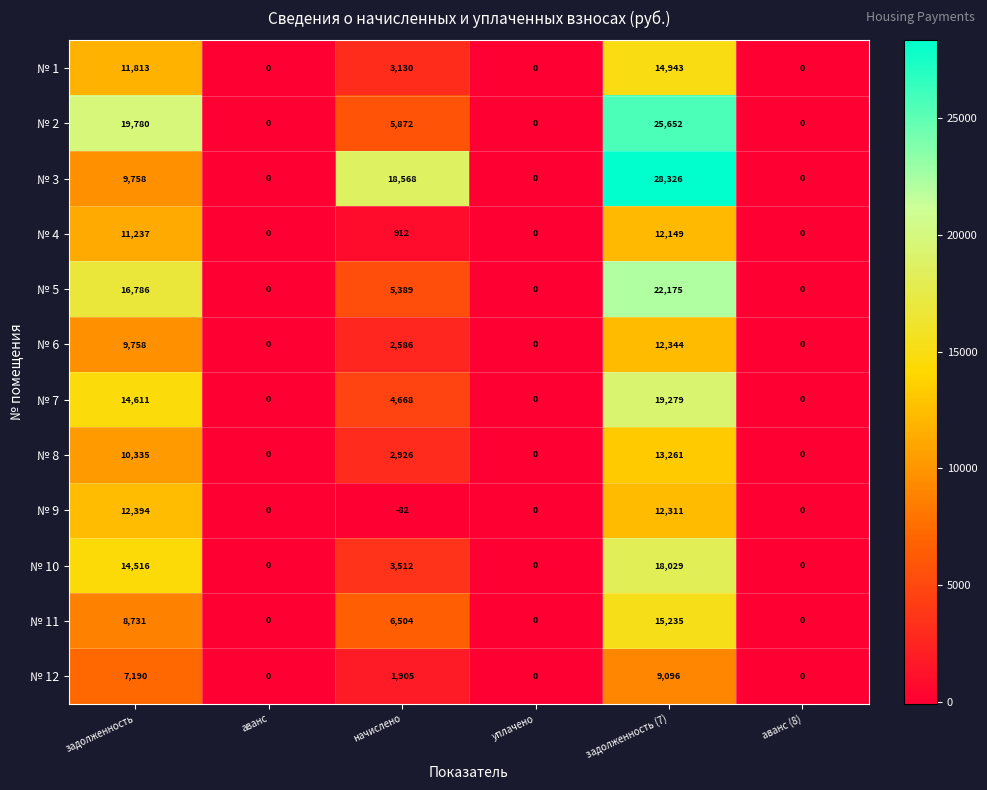

Is it true that № 8 equals -6832 at аванс (8)?

False